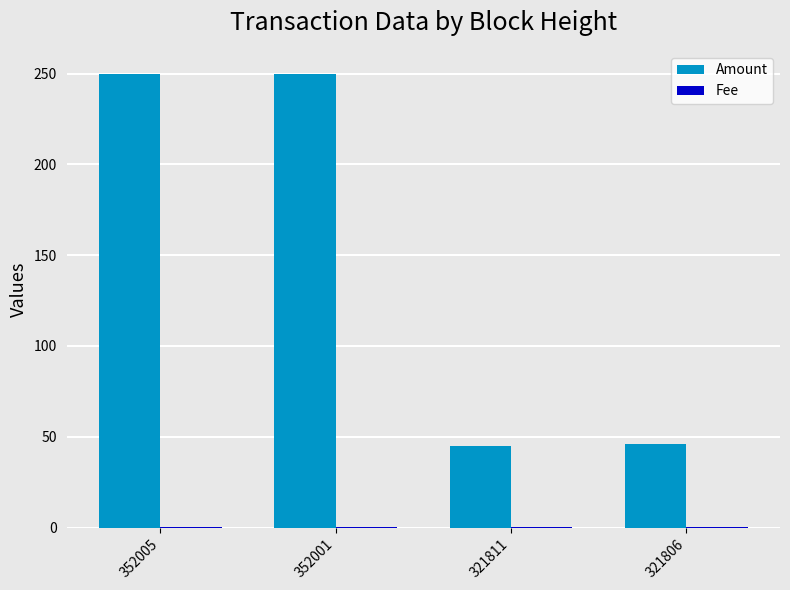

How many groups of bars are there?

4